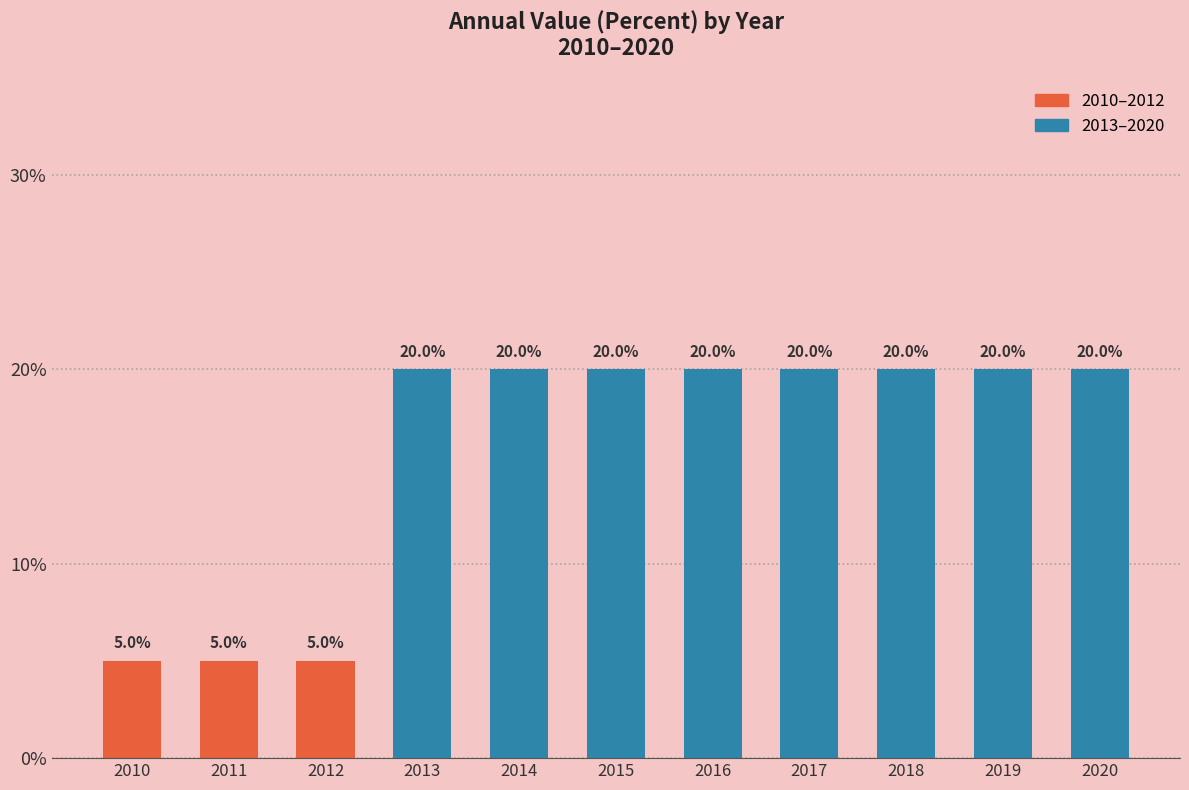

What is the sum of all values?

1.8